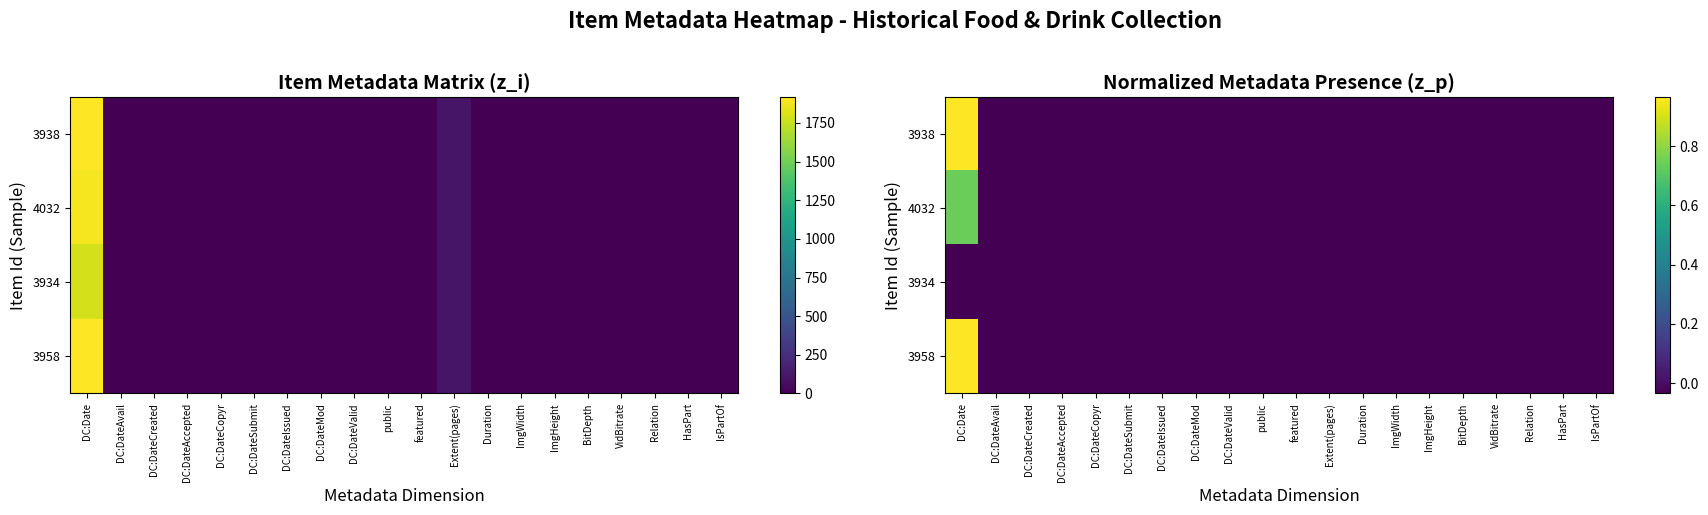

At how many categories does at least one series exceed 0?

1